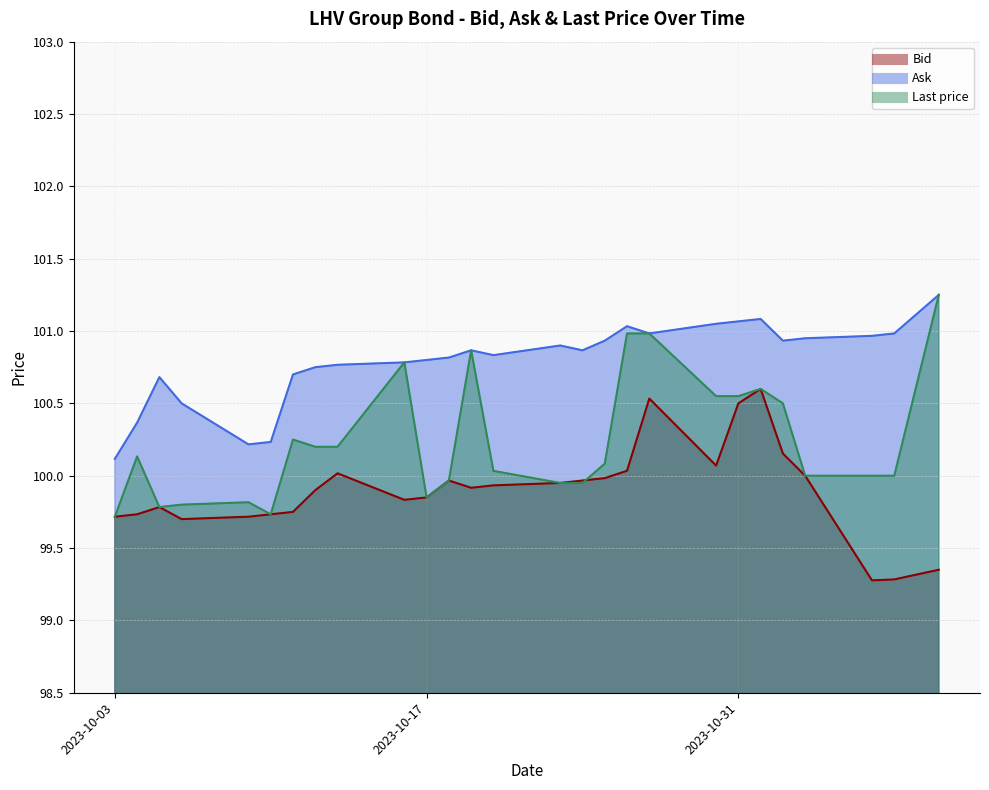

How many series are shown in this chart?

3